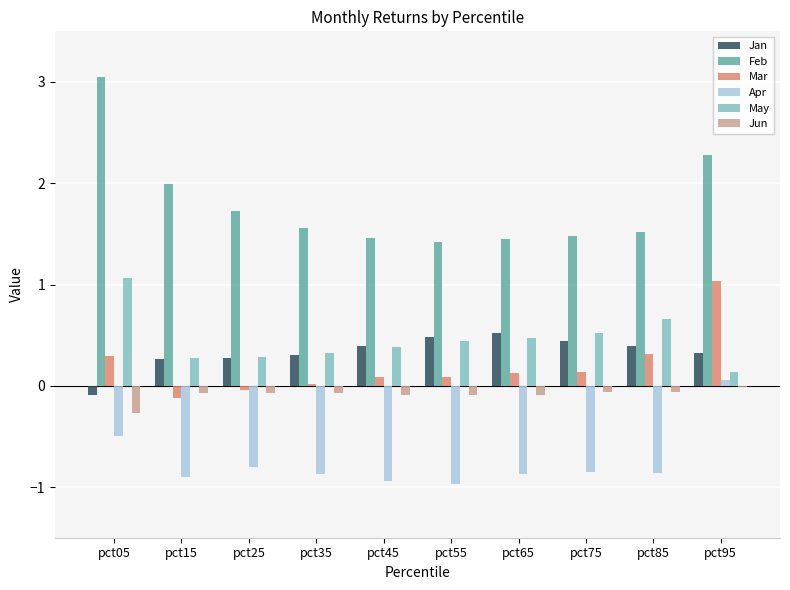

Which series has the largest total across all categories?

Feb